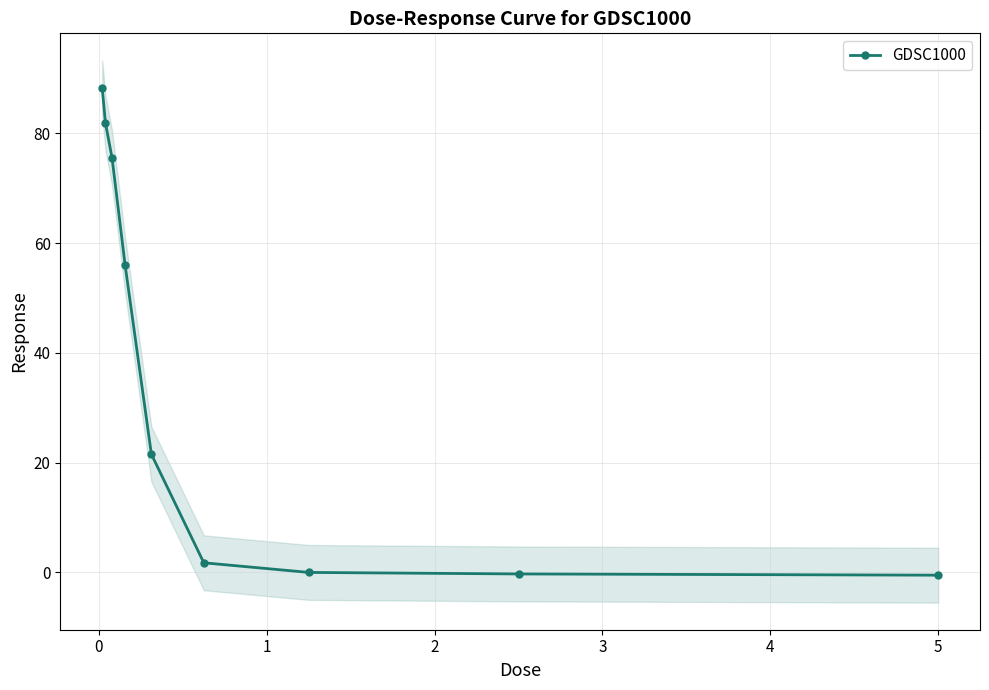

True or false: GDSC1000 has more than 2 interior local peaks.

False